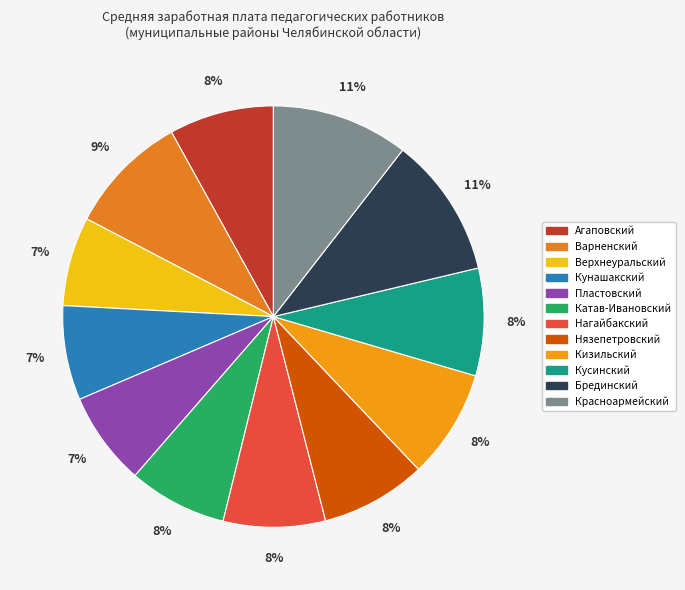

How many segments does this pie chart have?

12